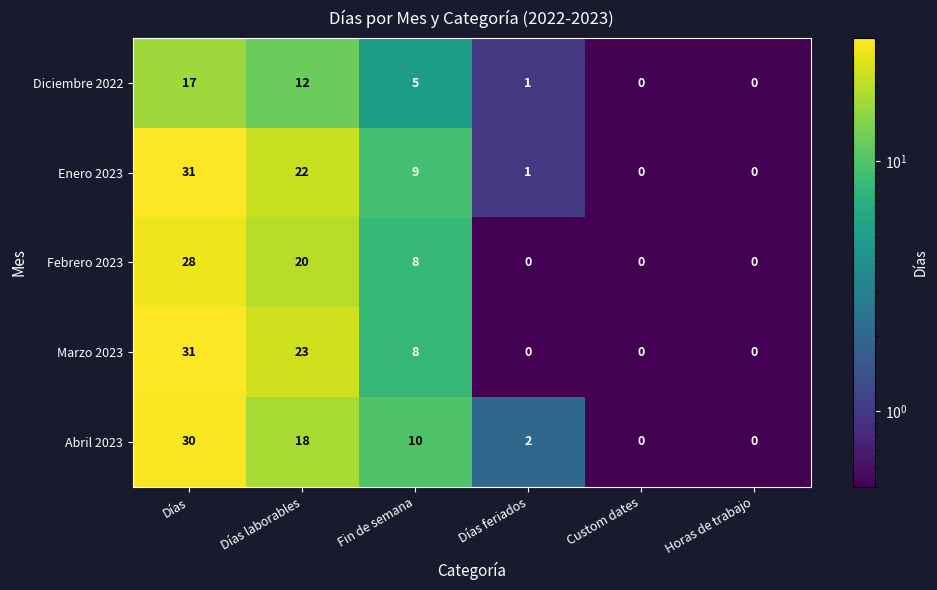

Reading left to right, what are all the values shown in this chart?

Diciembre 2022: Días=17	Días laborables=12	Fin de semana=5	Días feriados=1	Custom dates=0	Horas de trabajo=0
Enero 2023: Días=31	Días laborables=22	Fin de semana=9	Días feriados=1	Custom dates=0	Horas de trabajo=0
Febrero 2023: Días=28	Días laborables=20	Fin de semana=8	Días feriados=0	Custom dates=0	Horas de trabajo=0
Marzo 2023: Días=31	Días laborables=23	Fin de semana=8	Días feriados=0	Custom dates=0	Horas de trabajo=0
Abril 2023: Días=30	Días laborables=18	Fin de semana=10	Días feriados=2	Custom dates=0	Horas de trabajo=0